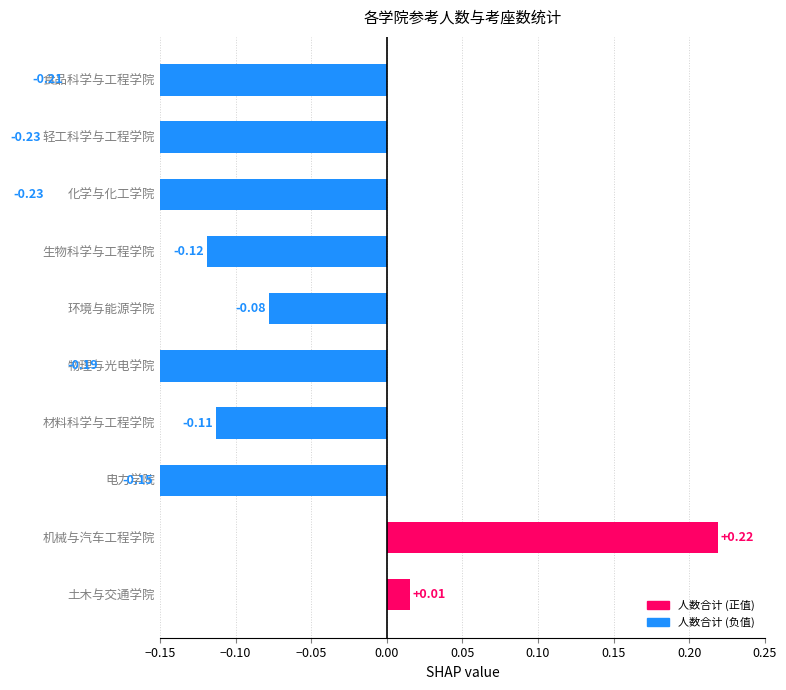

The chart shows a value of -0.4 at 食品科学与工程学院. True or false?

False